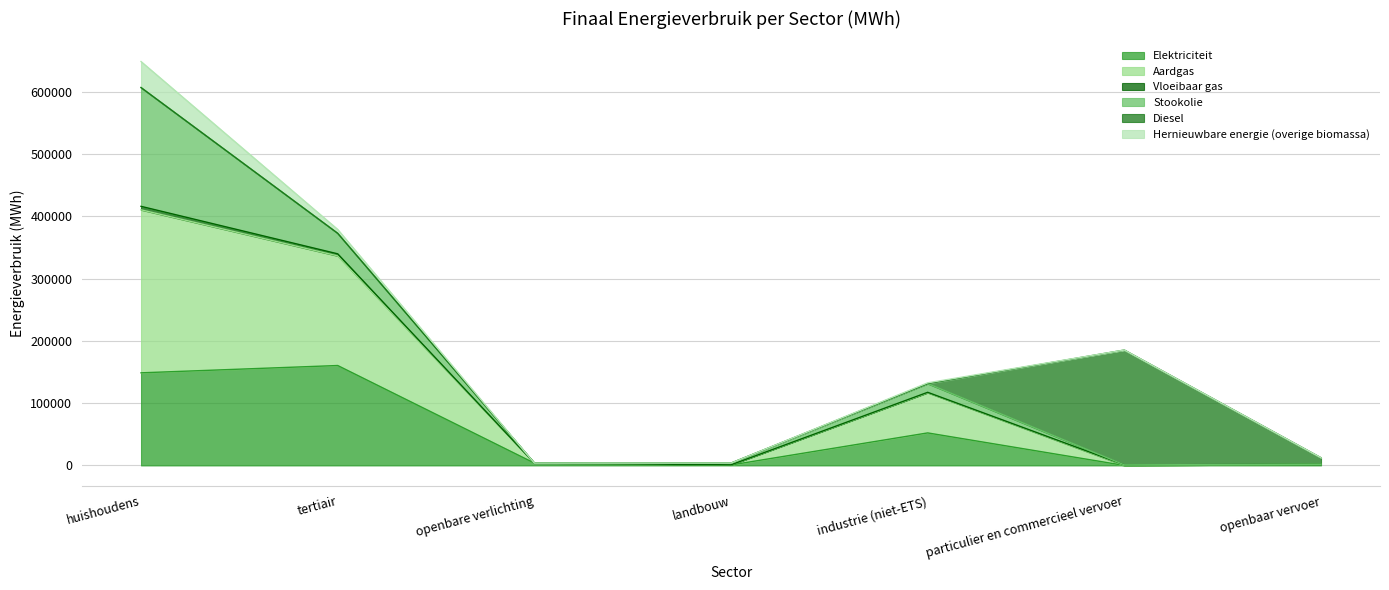

At which category is the sum across all series the highest?

huishoudens